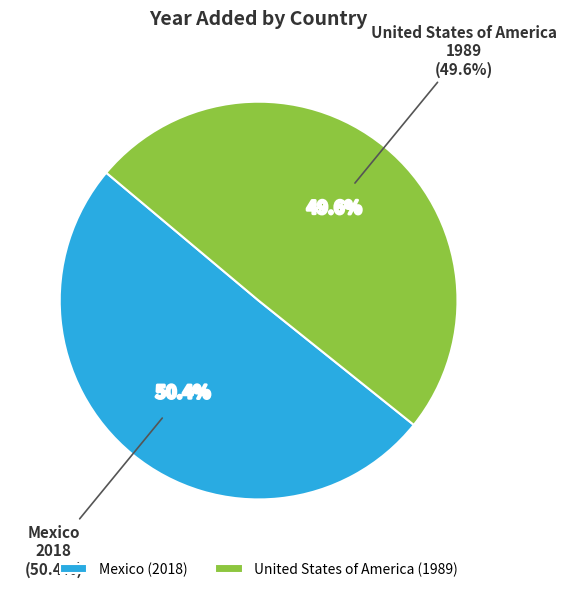

Is there a majority slice in this chart?

Yes